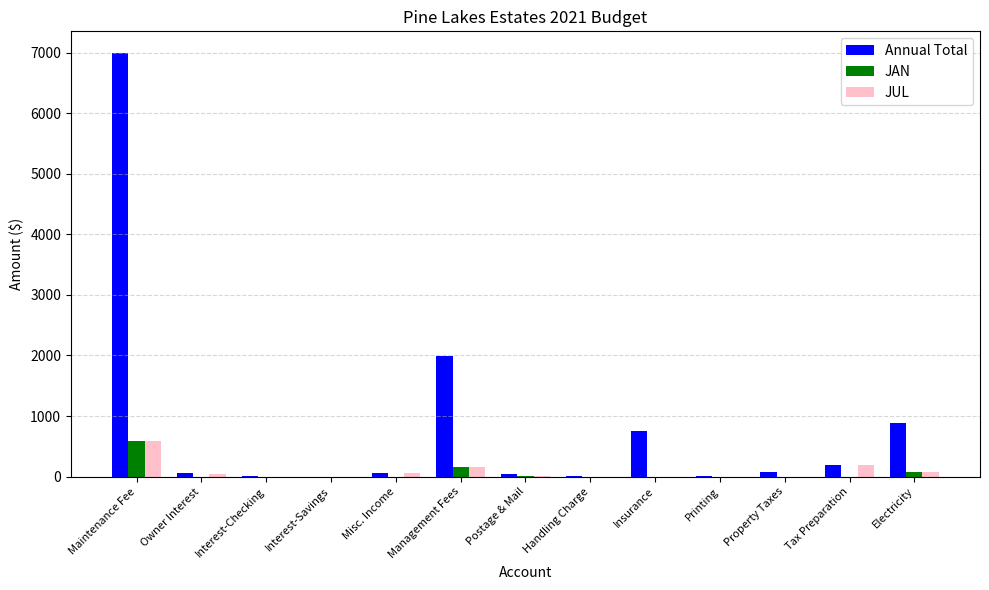

Which series changed the most between Insurance and Property Taxes?

Annual Total